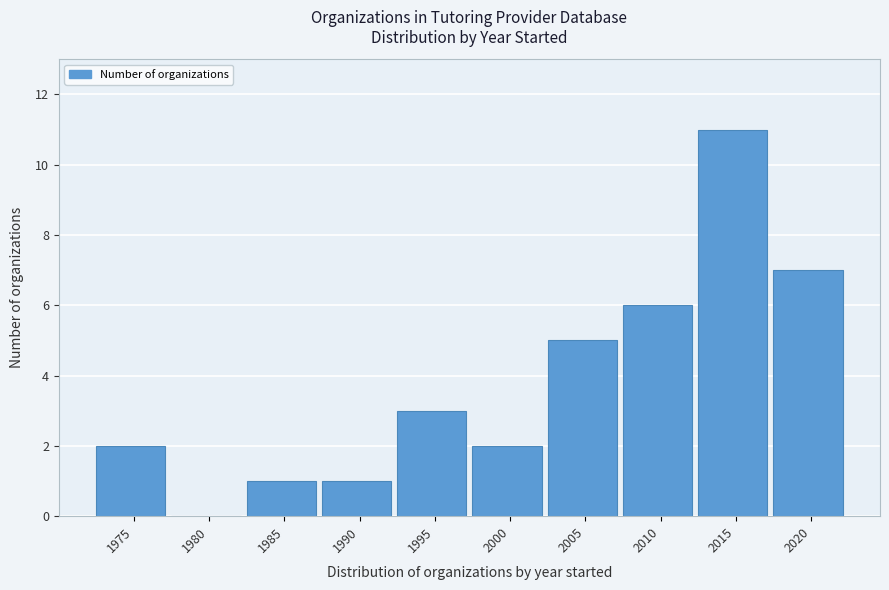

Reading left to right, transcribe all the data shown in this chart.

1975=2	1980=0	1985=1	1990=1	1995=3	2000=2	2005=5	2010=6	2015=11	2020=7